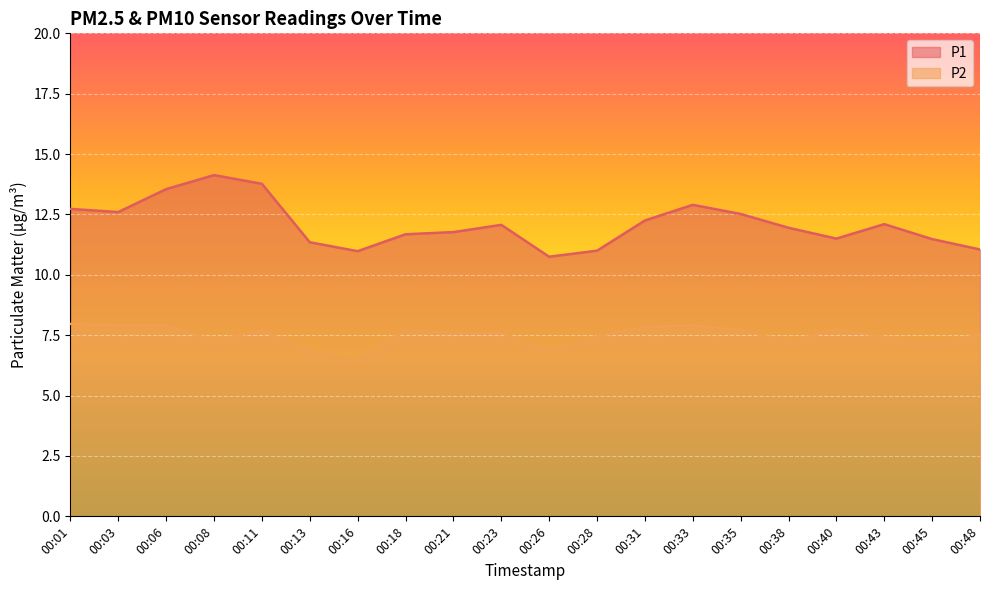

At which category does P2 reach its first local peak?

00:11